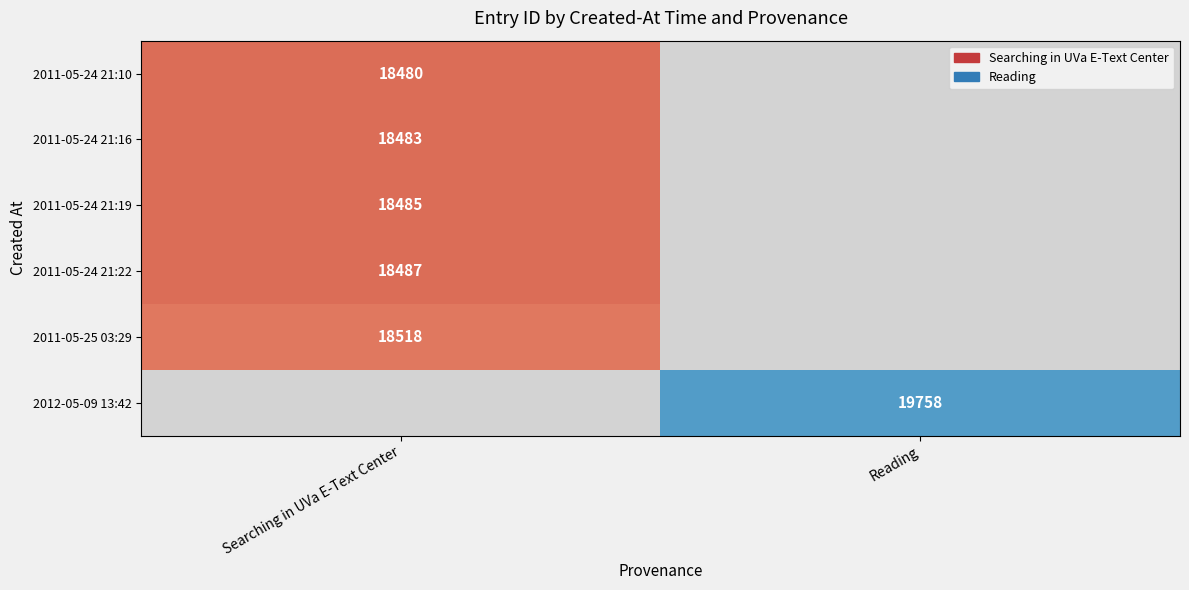

True or false: 2011-05-24 21:10 has a value of 29279 at Searching in UVa E-Text Center.

False